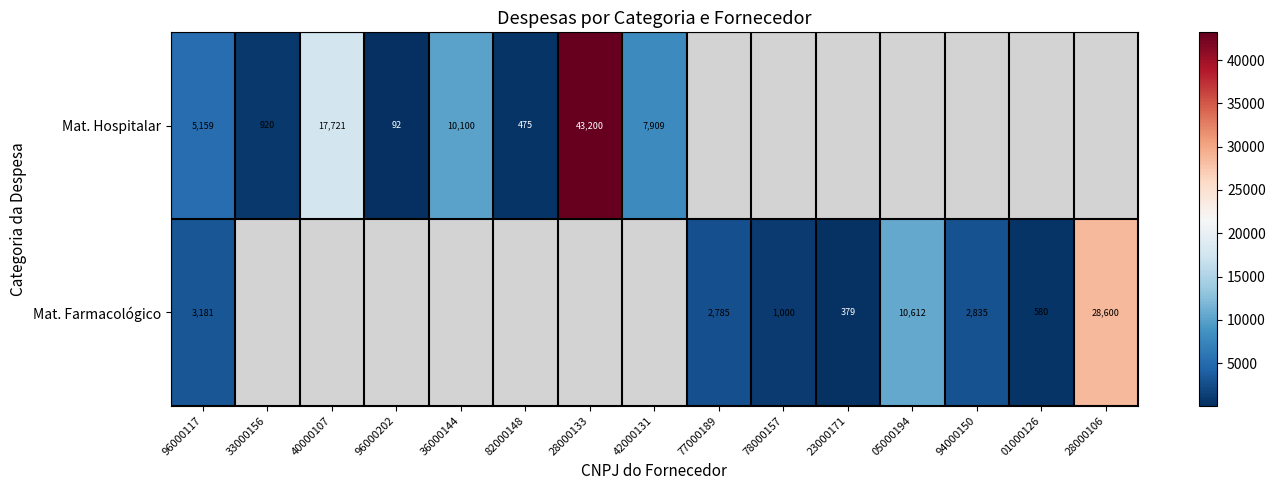

Which has a higher value, 82000148 or 77000189?

77000189